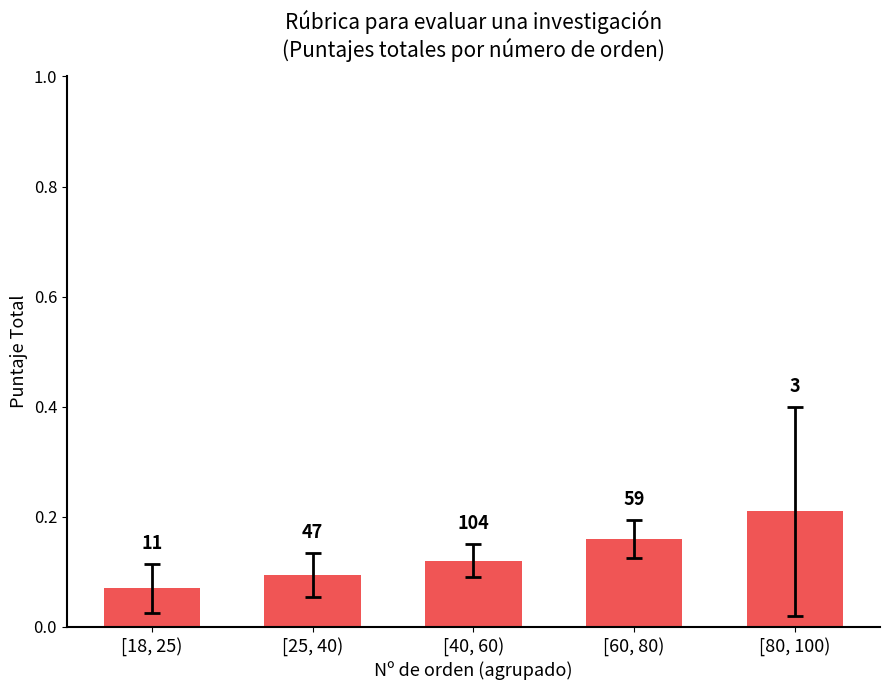

Rank the categories by value from highest to lowest.

[80, 100), [60, 80), [40, 60), [25, 40), [18, 25)